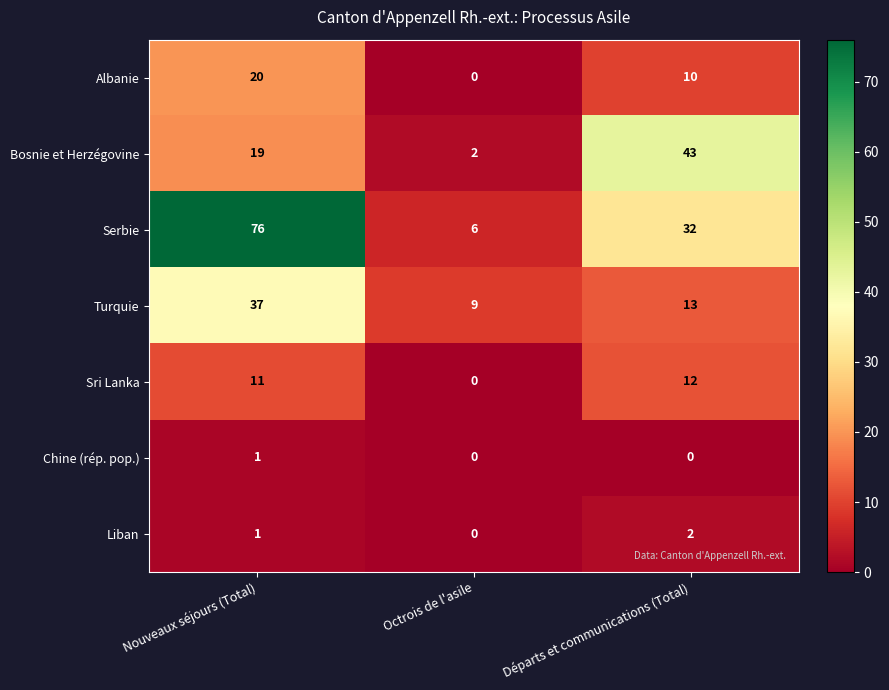

Reading left to right, transcribe all the data shown in this chart.

Albanie: 20	0	10
Bosnie et Herzégovine: 19	2	43
Serbie: 76	6	32
Turquie: 37	9	13
Sri Lanka: 11	0	12
Chine (rép. pop.): 1	0	0
Liban: 1	0	2